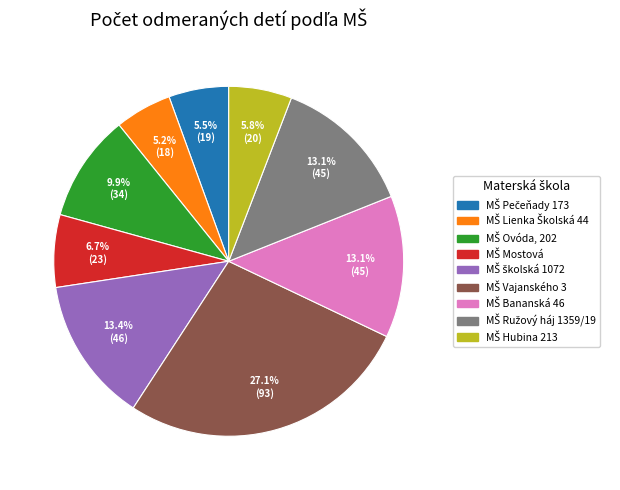

Does any single category account for the majority?

No